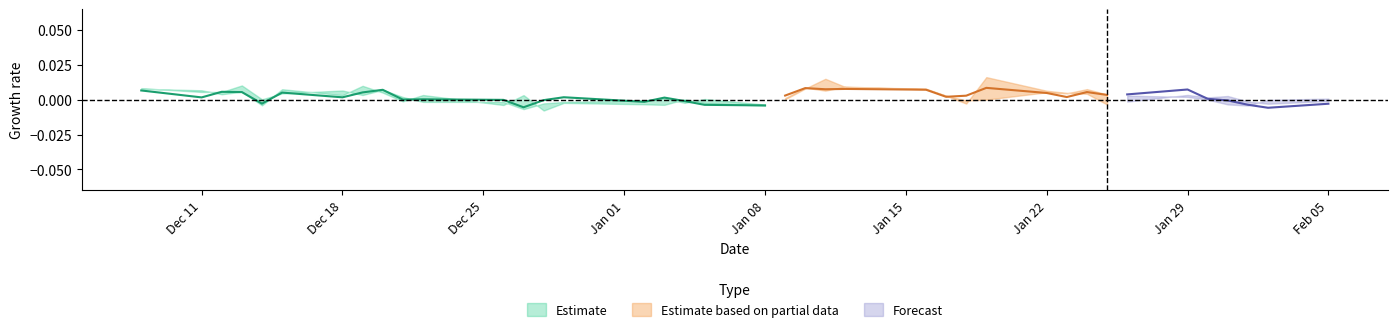

How many interior local valleys does the close series have?

10